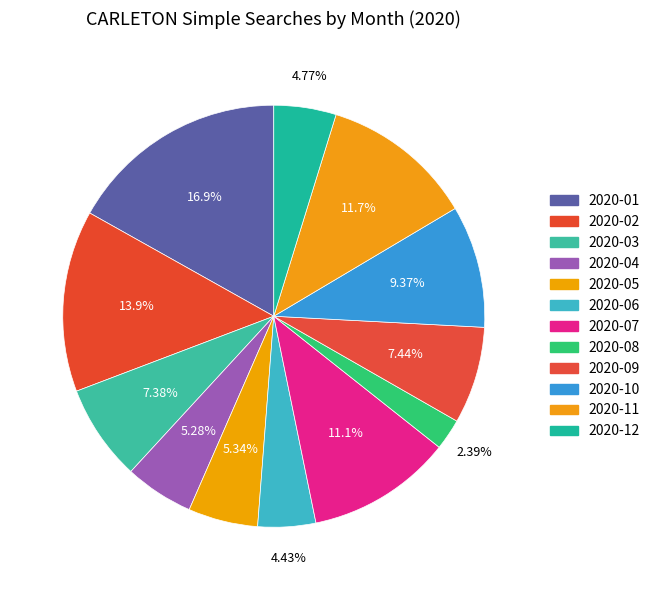

Does 2020-02 represent more than half of the total?

No